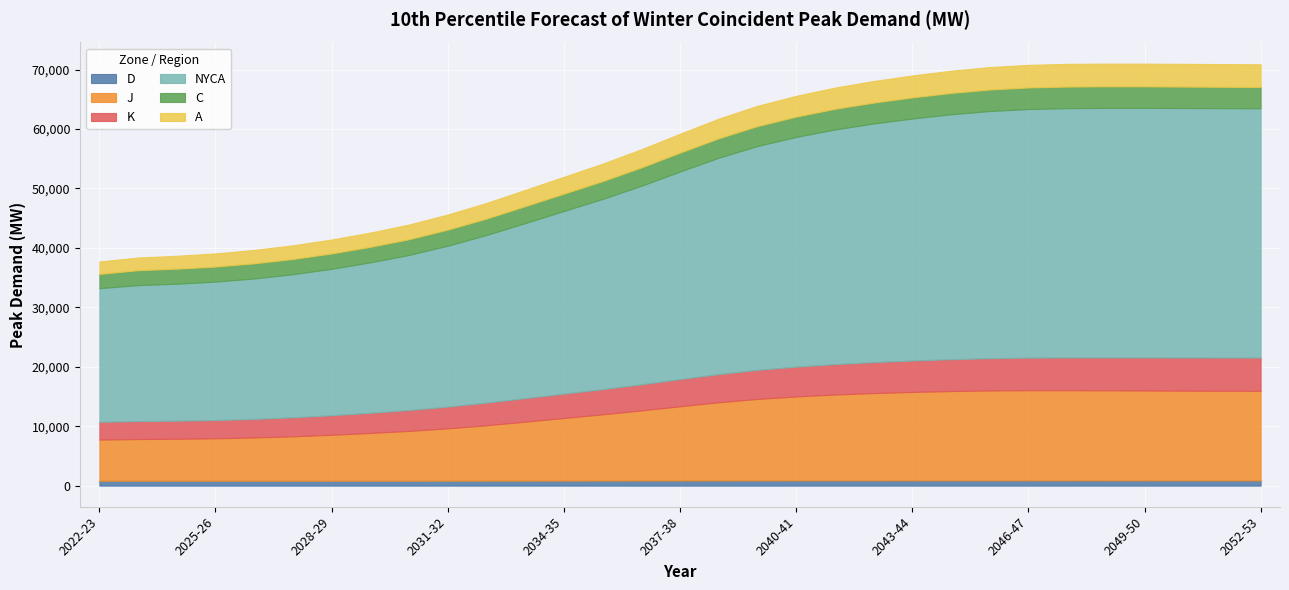

Where do C and A first cross each other?

2036-37 and 2037-38